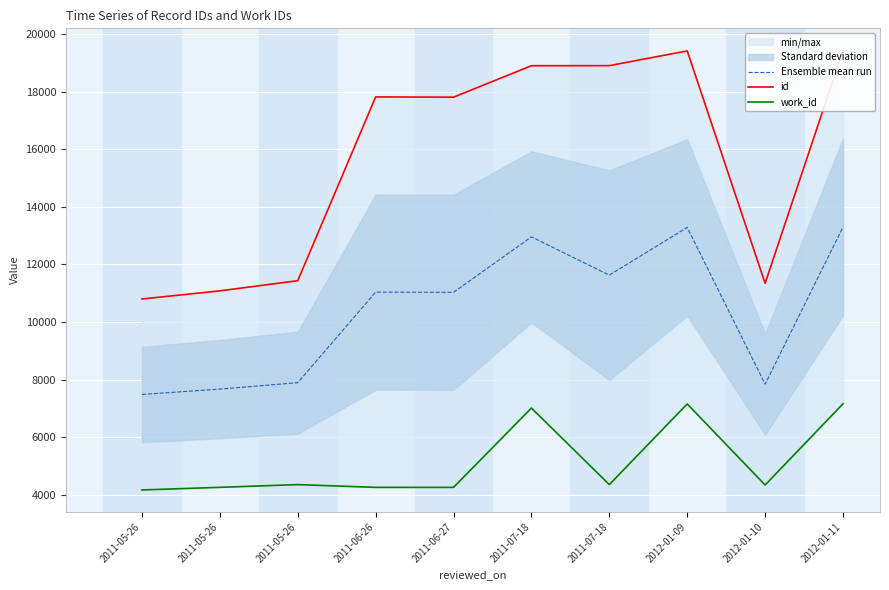

Rank the series at 2012-01-10 from highest to lowest value.

id, Ensemble mean run, work_id